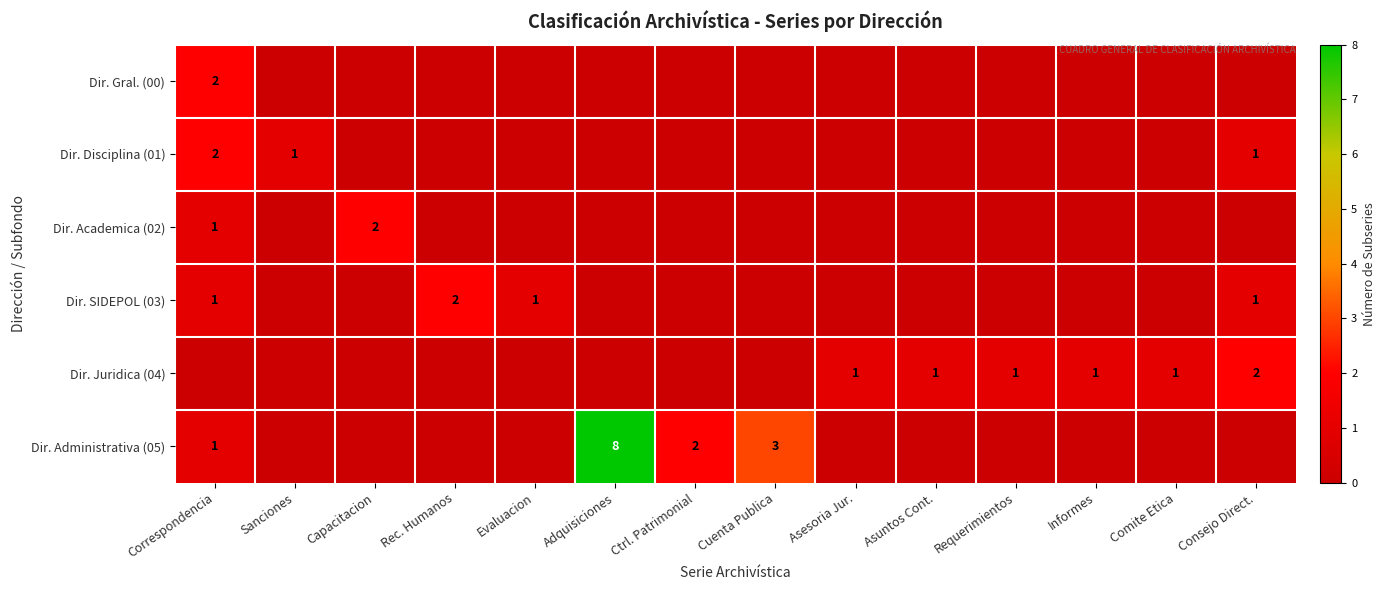

The value of Dir. Juridica (04) at Consejo Direct. is 1. True or false?

False